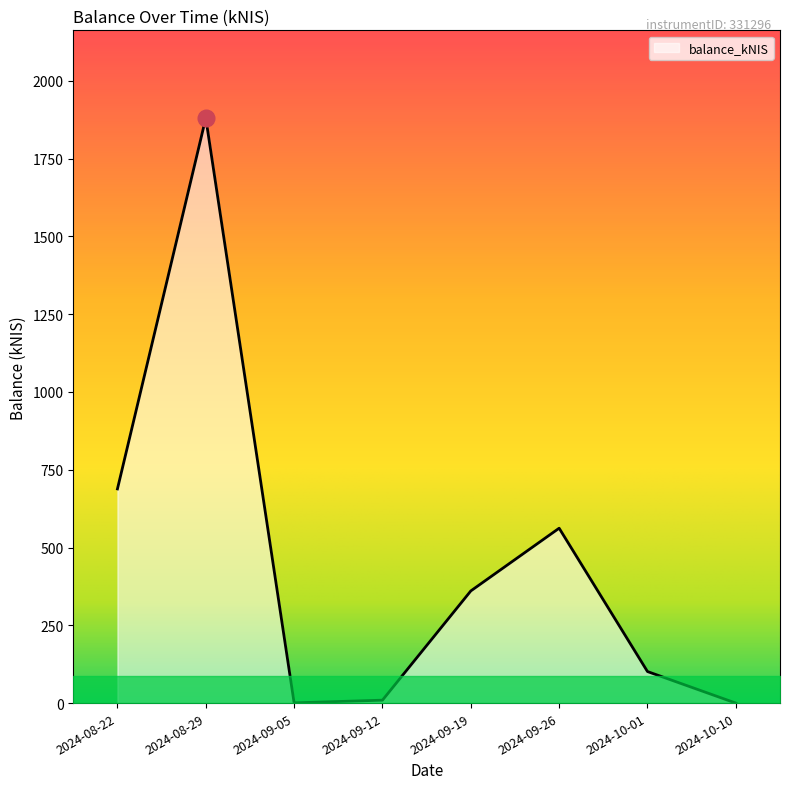

The value at 2024-09-26 is 833.7. True or false?

False